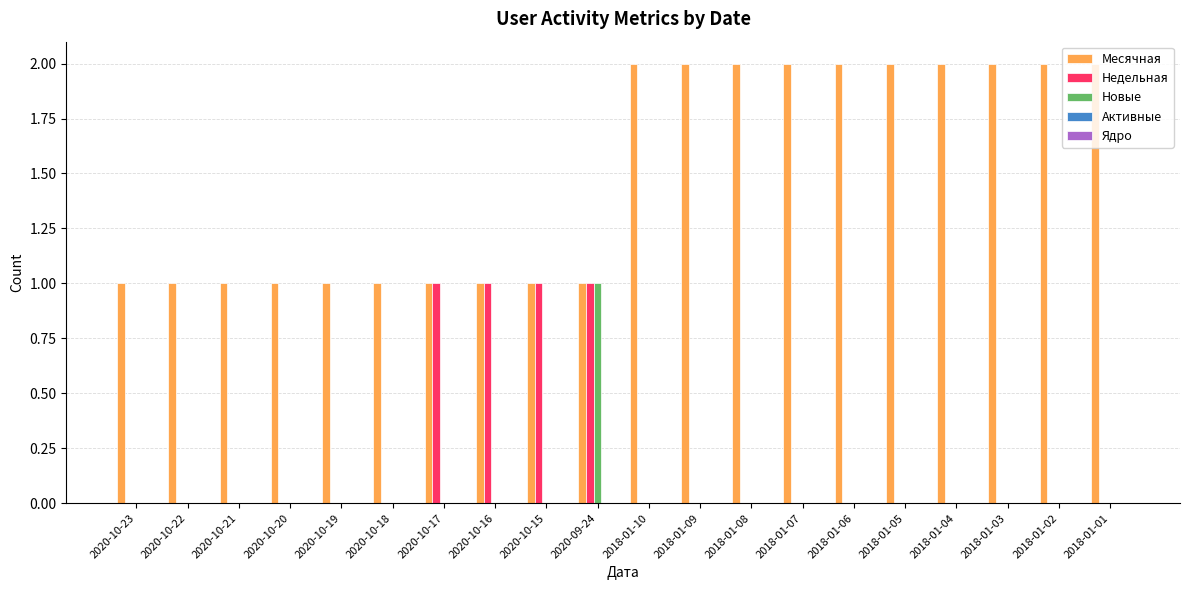

What is the sum of all Недельная values?

4